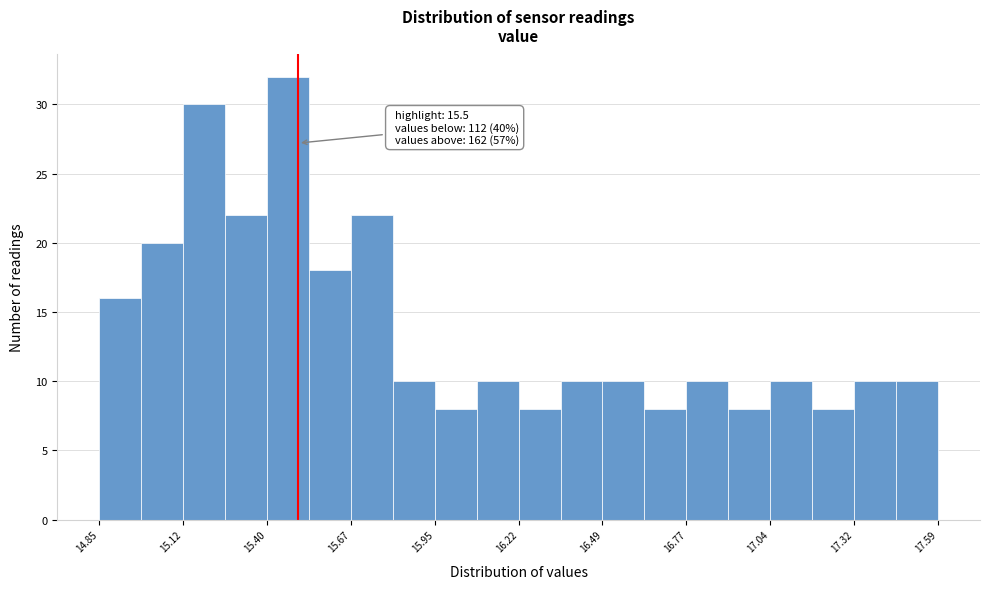

Read against the x-axis, roughly where is the centre of the tallest bar?

15.45